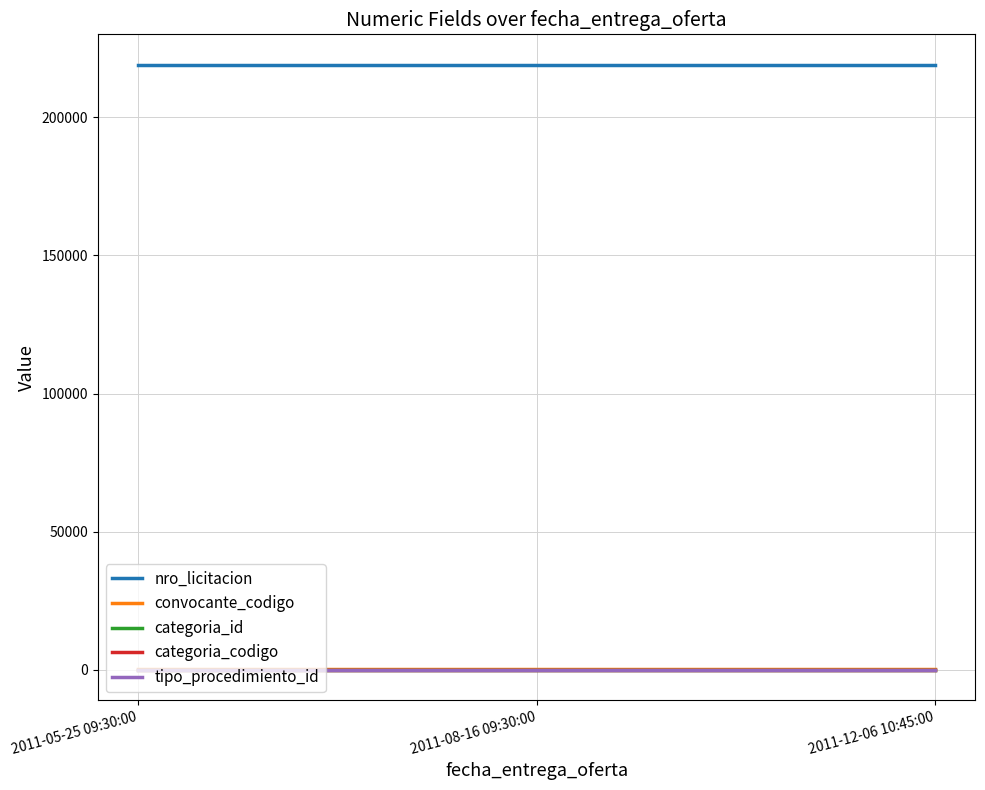

Reading left to right, extract all data points from this chart.

nro_licitacion: 219125	219125	219125
convocante_codigo: 142	142	142
categoria_id: 38	38	38
categoria_codigo: 22	22	22
tipo_procedimiento_id: 3	3	3